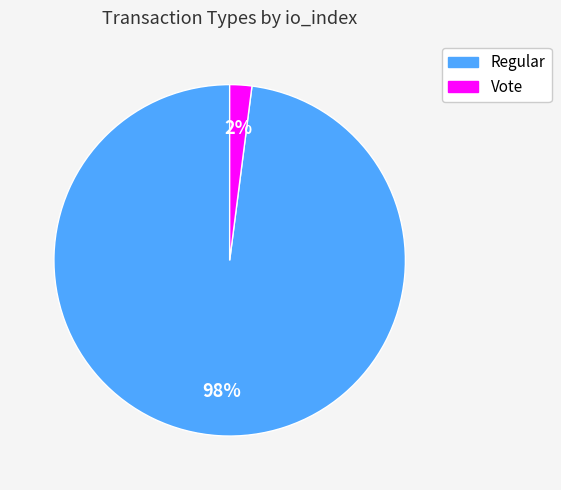

The Regular slice represents 98% of the pie. True or false?

True